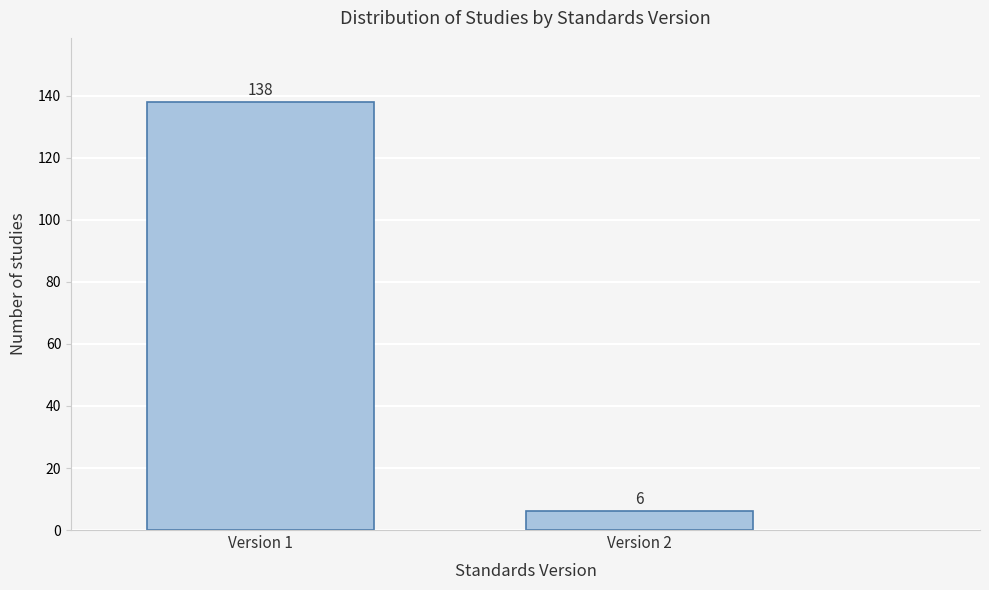

Reading left to right, what are all the values shown in this chart?

Version 1=138	Version 2=6